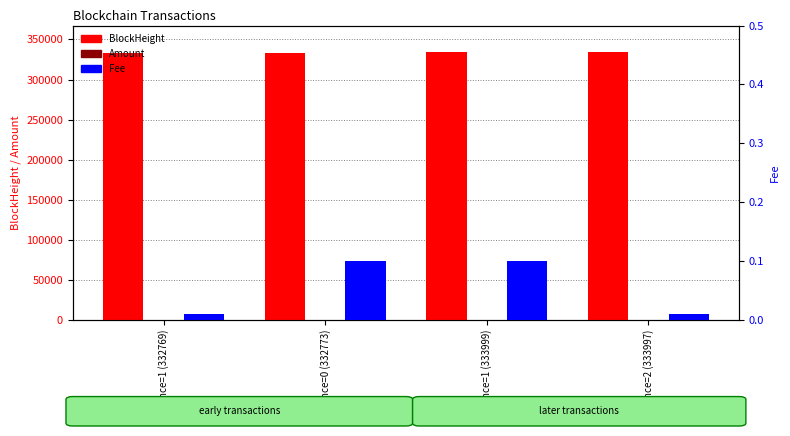

Read the Amount value at Nonce=0 (332773).

63.9